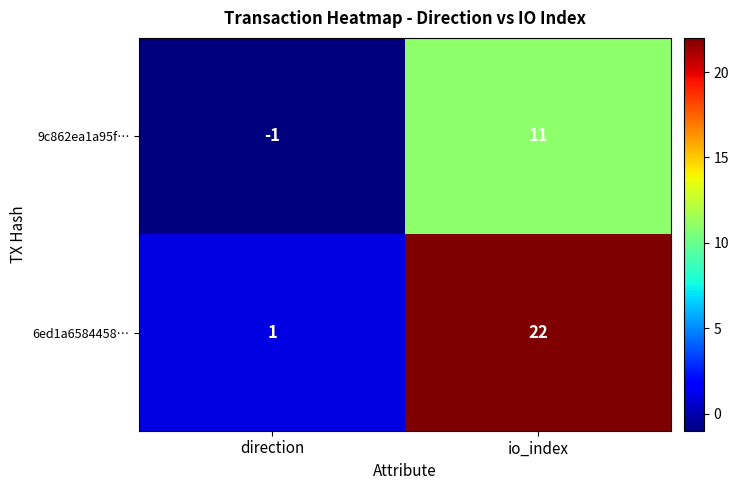

What is the spread (max minus min) of values at direction?

2